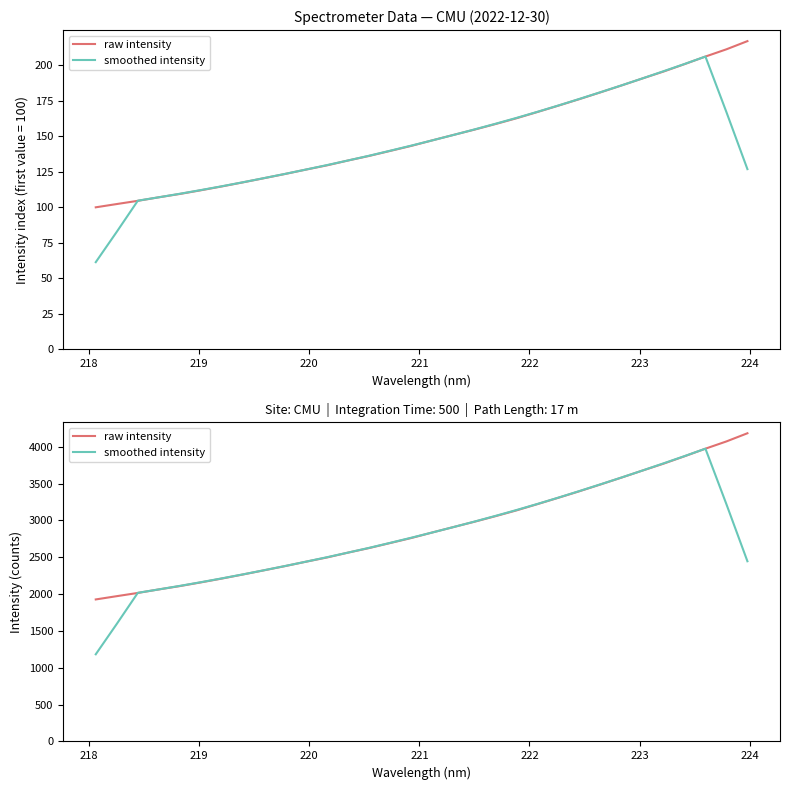

Does the chart have visible grid lines?

No